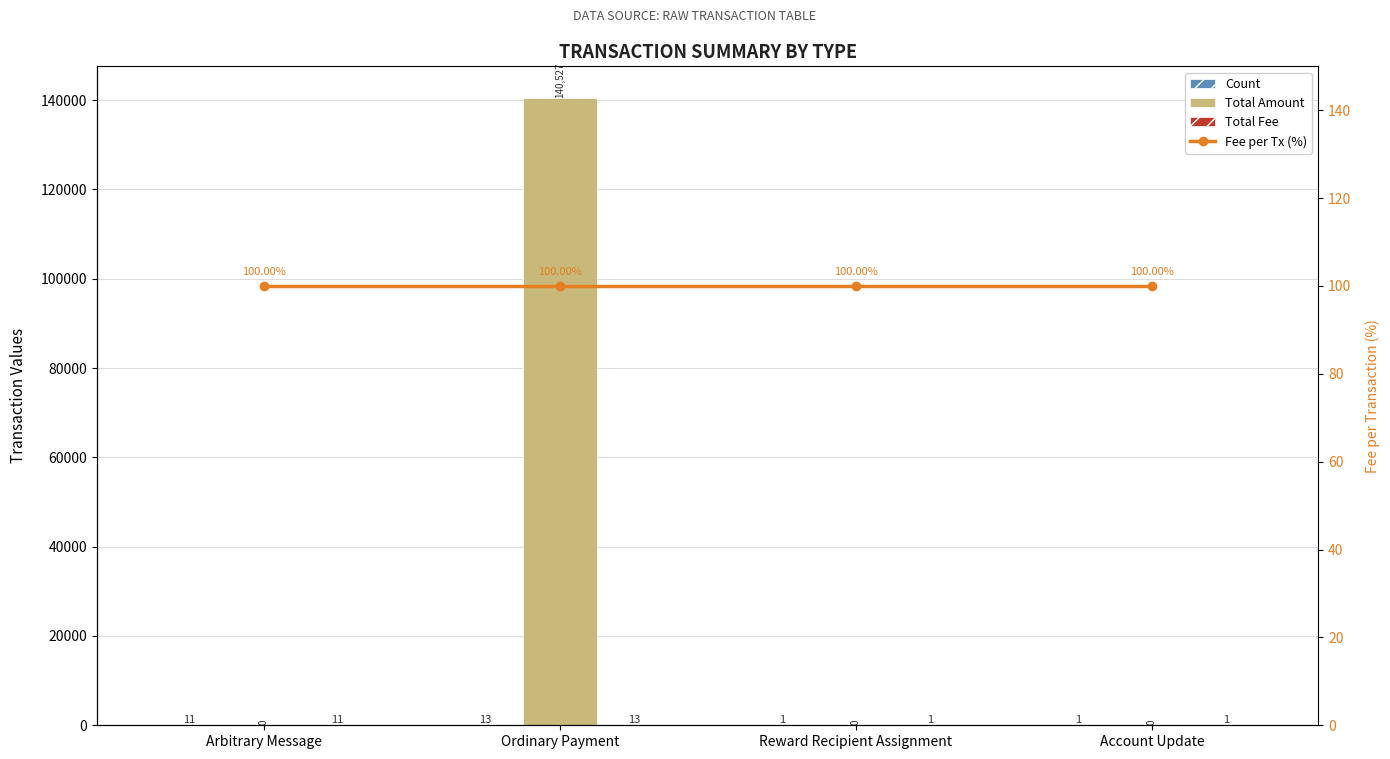

At how many categories does at least one series exceed 61763?

1